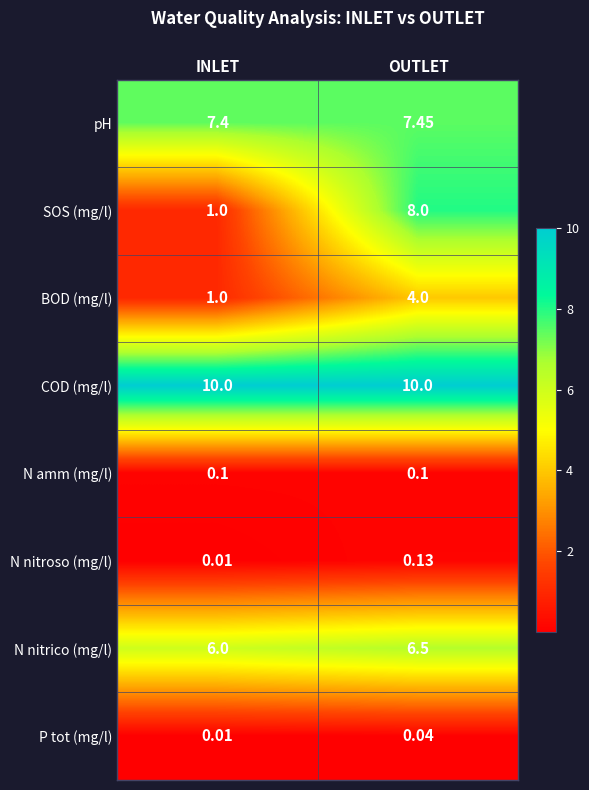

At which label does pH reach its minimum?

INLET